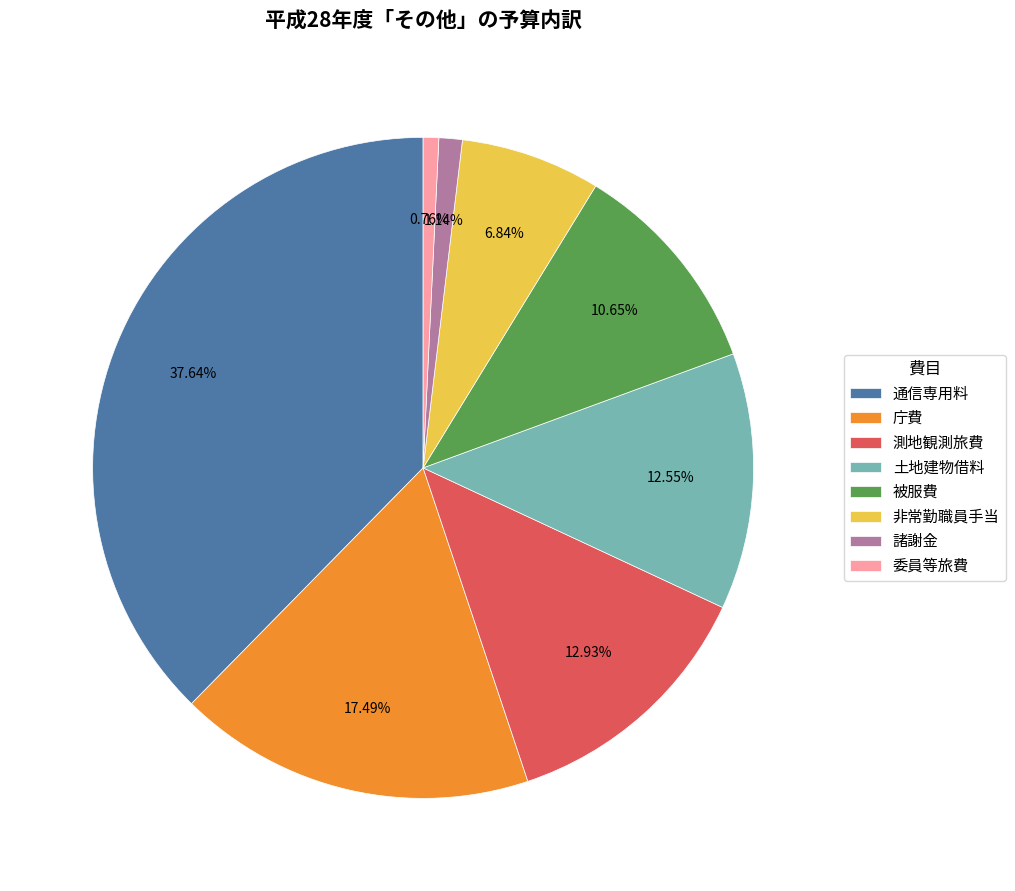

Does 通信専用料 represent more than half of the total?

No